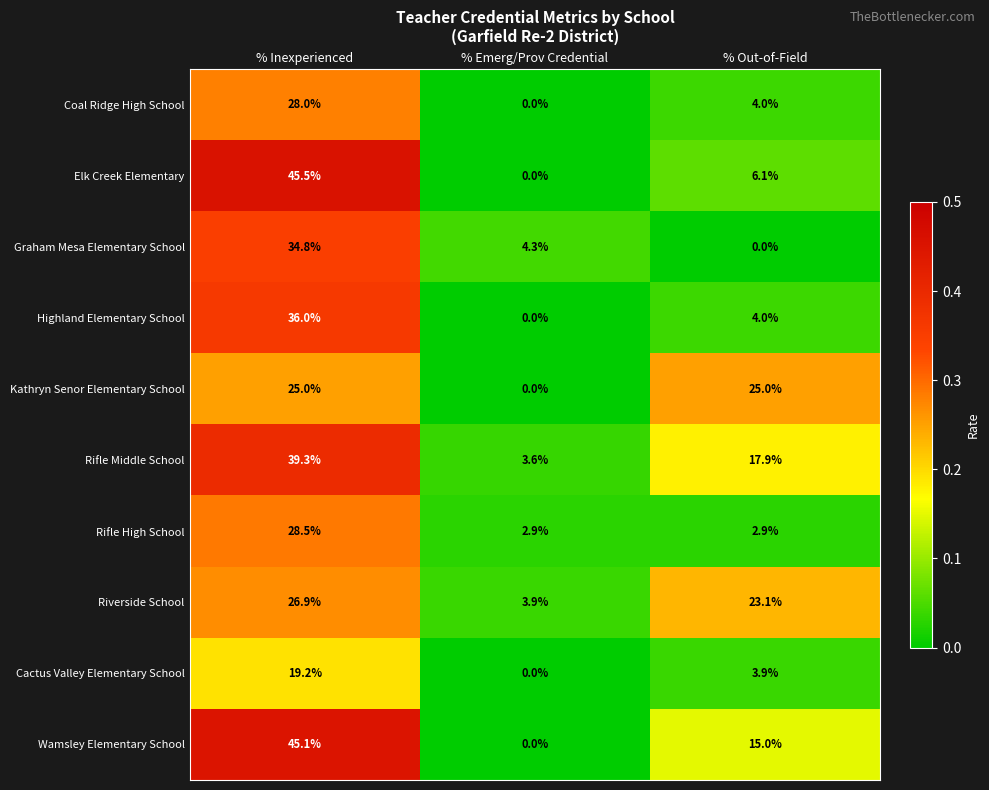

How many data points does each series have?

3